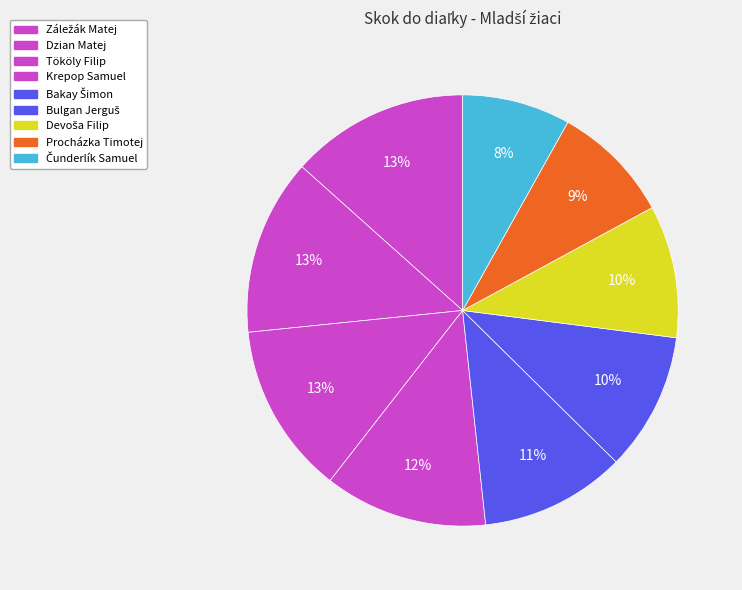

Which has a higher value, Tököly Filip or Čunderlík Samuel?

Tököly Filip